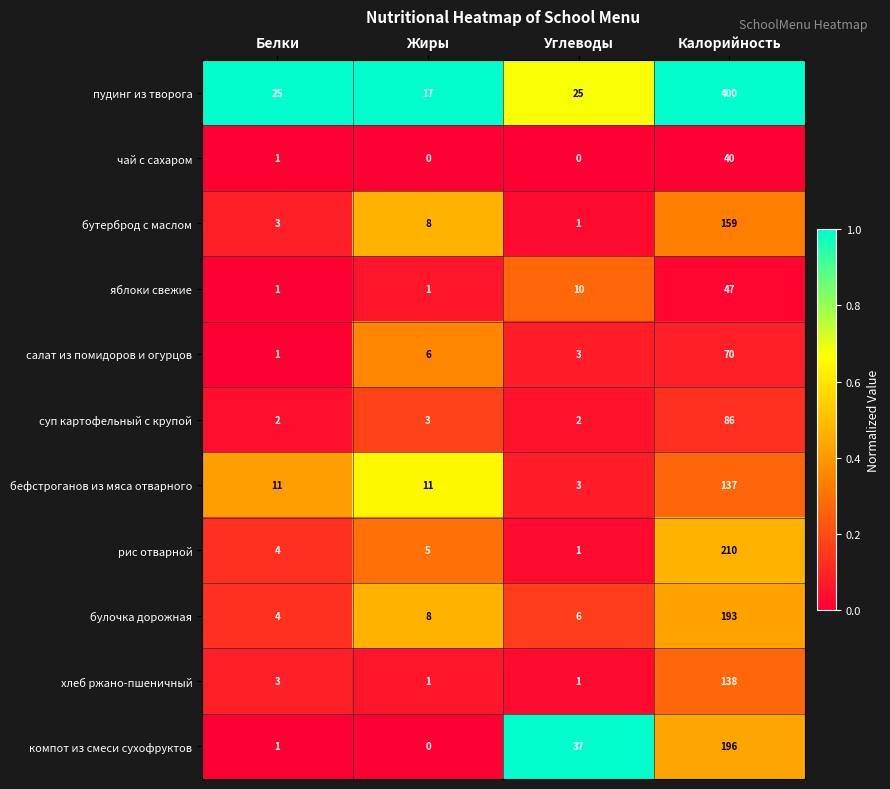

Is the value of пудинг из творога at Жиры greater than the value of хлеб ржано-пшеничный at Калорийность?

No